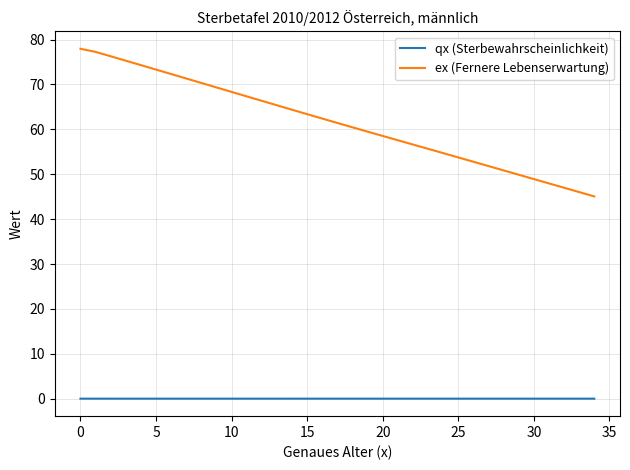

Which series has the widest spread of values?

ex (Fernere Lebenserwartung)